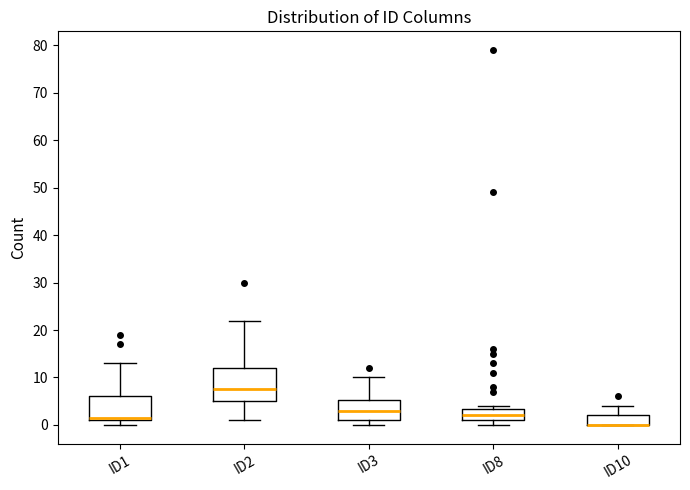

Where does the median line of the box for ID3 sit on the y-axis? The values are not printed on the chart, so give them approximately, as read against the axis.

3